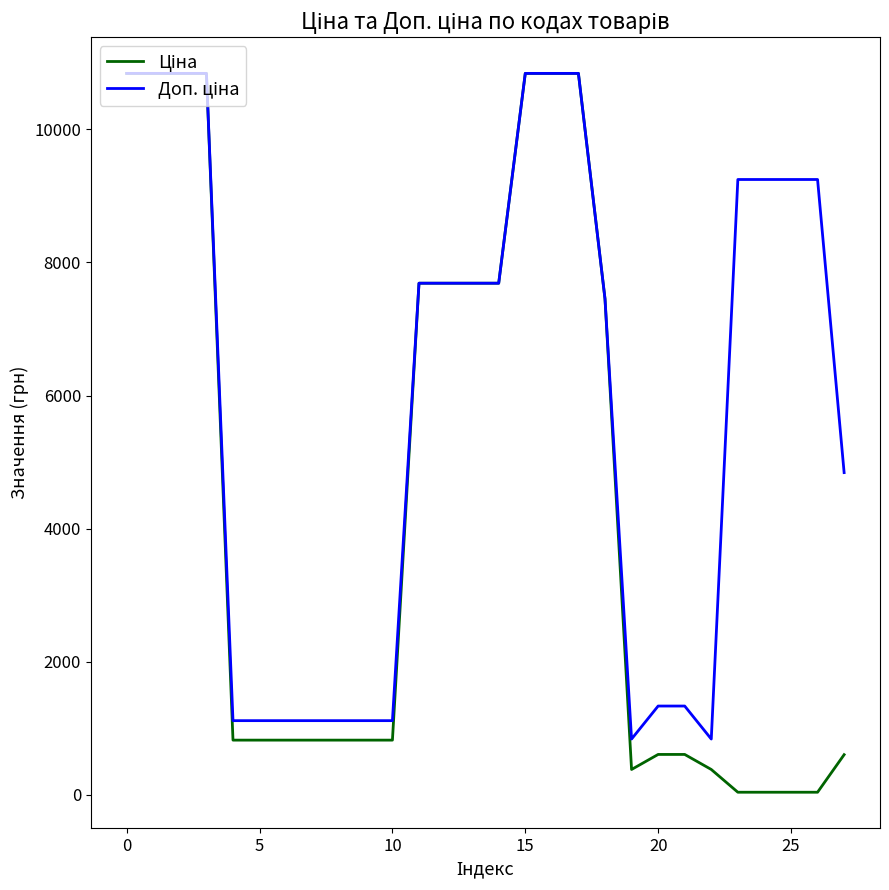

True or false: Доп. ціна has more than 0 interior local peaks.

False